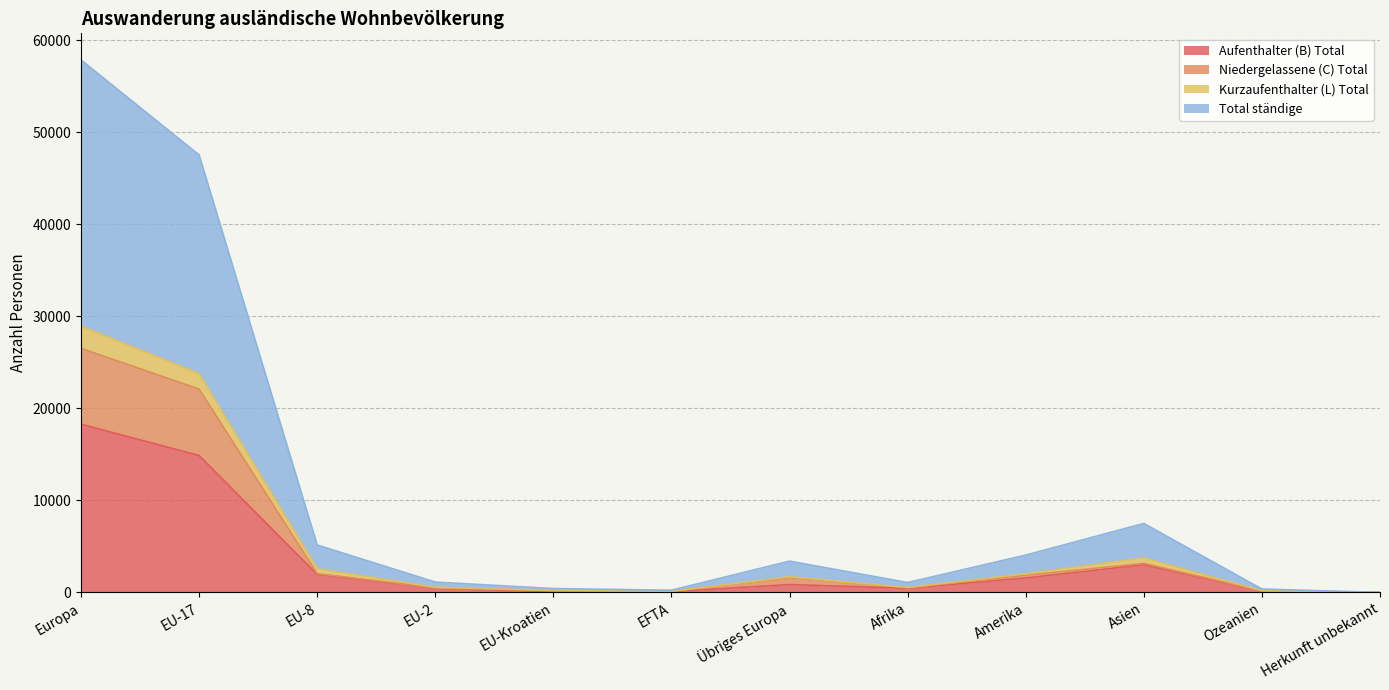

At which label does Aufenthalter (B) Total reach its peak?

Europa